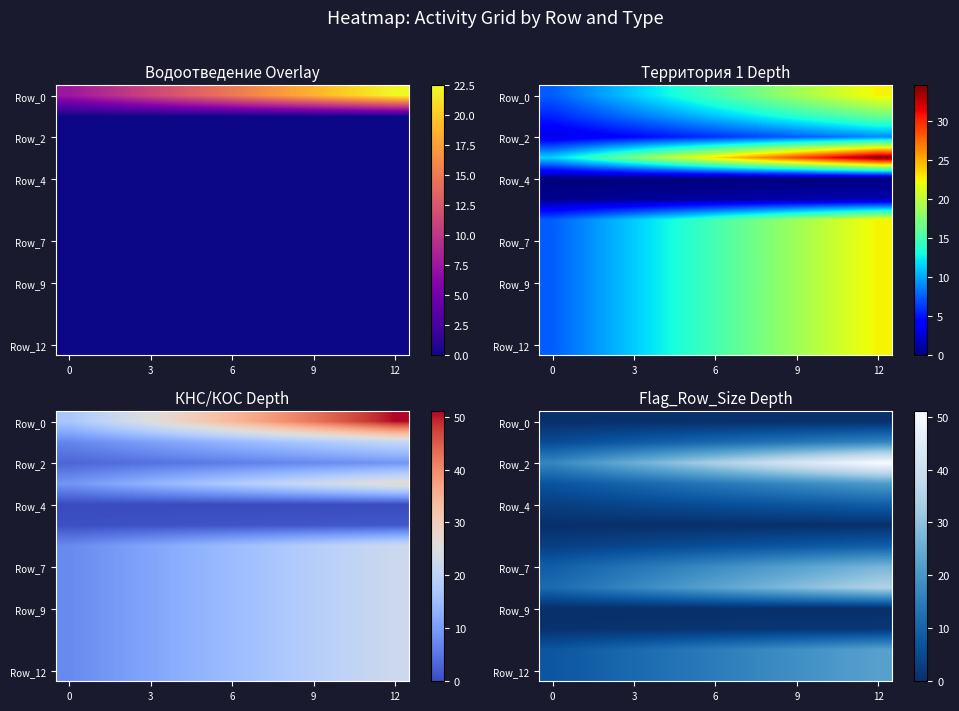

Read the Row_2 value at 6.

34.0